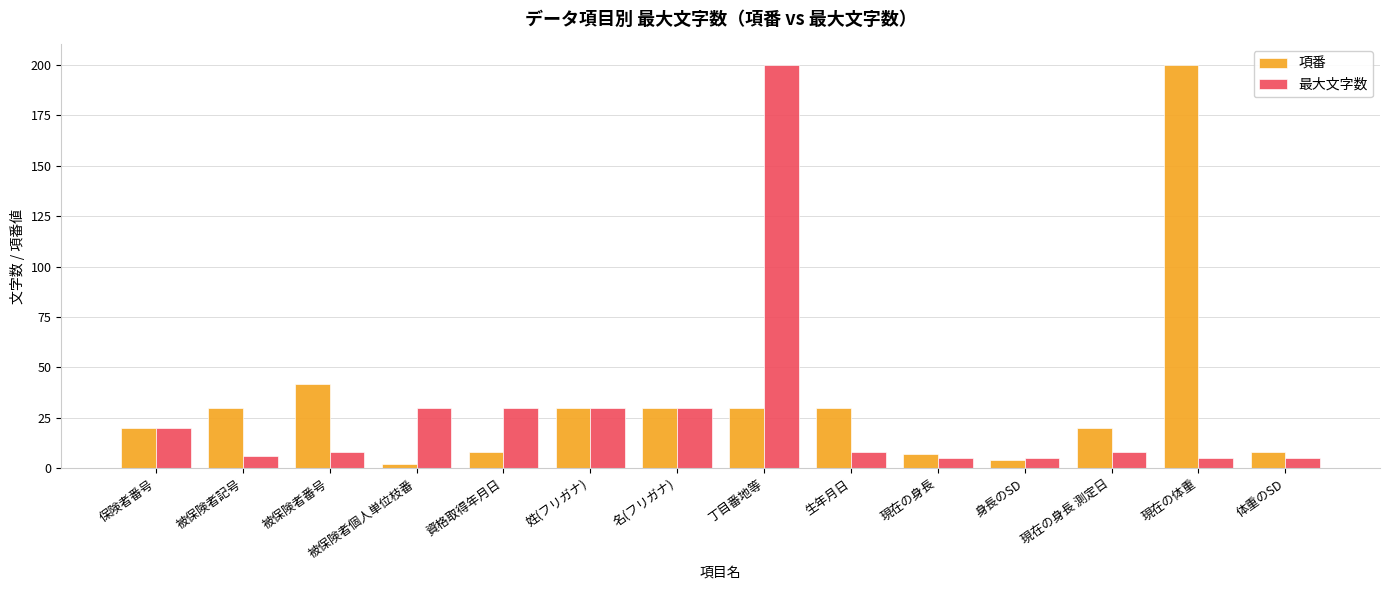

The 最大文字数 series shows 30 at 名(フリガナ). True or false?

True